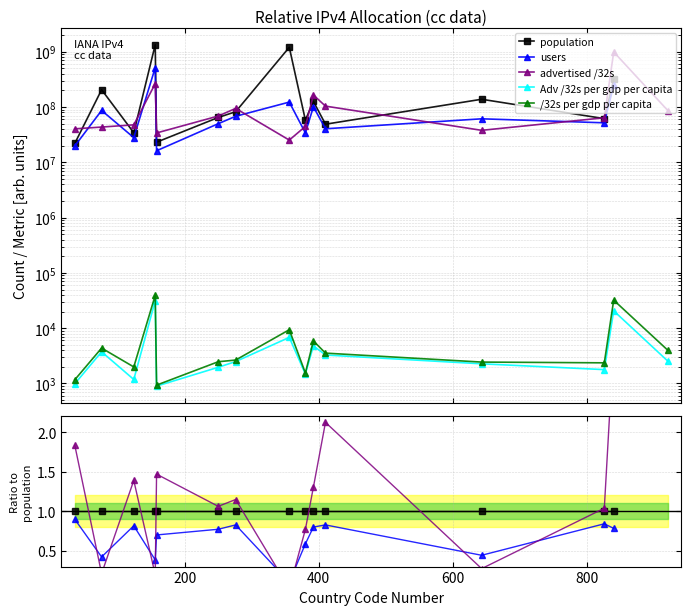

True or false: /32s per gdp per capita and advertised /32s cross at least once.

False